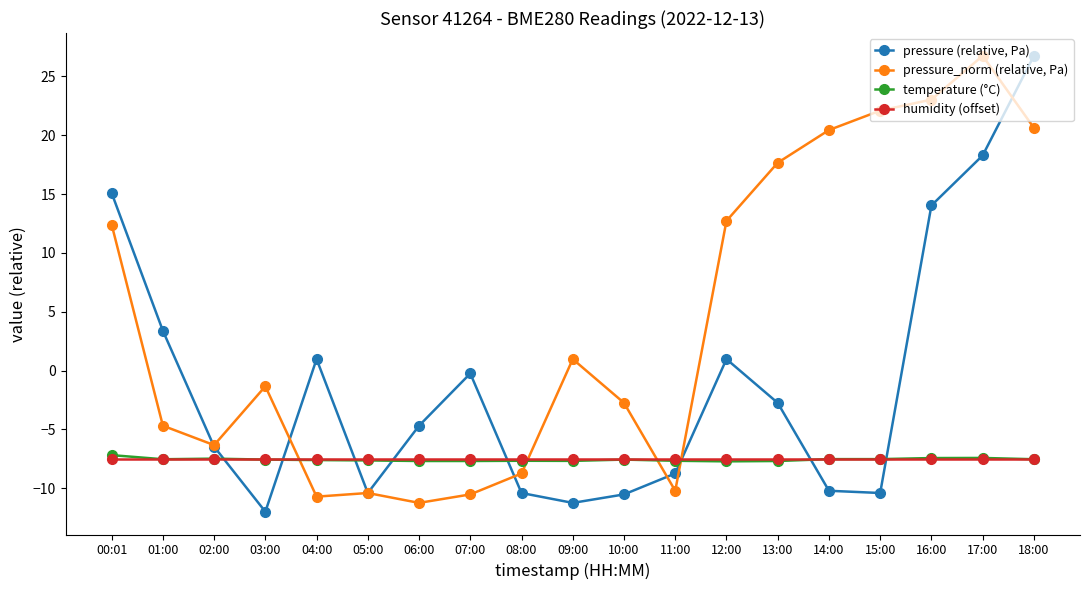

What is the minimum value shown in the chart?

-12.0